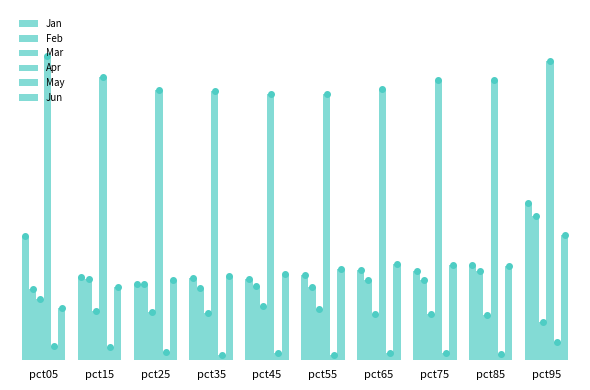

Which series has the largest range (max minus min)?

Jan